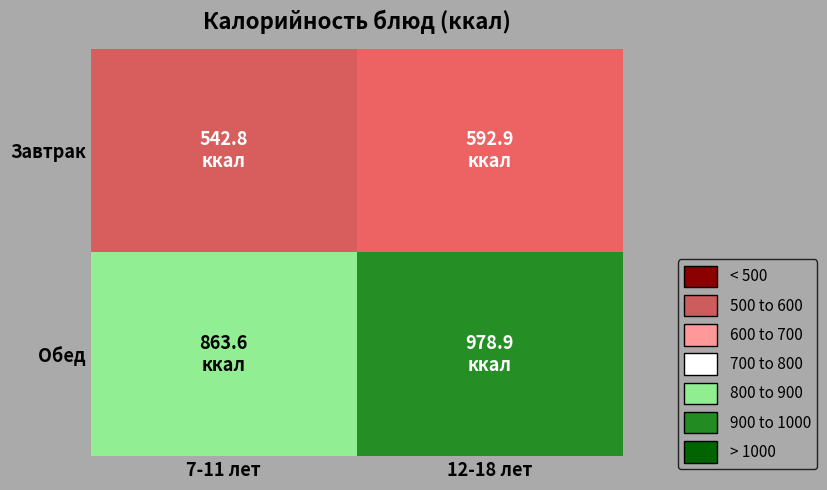

Which category has the lowest value across all series?

7-11 лет